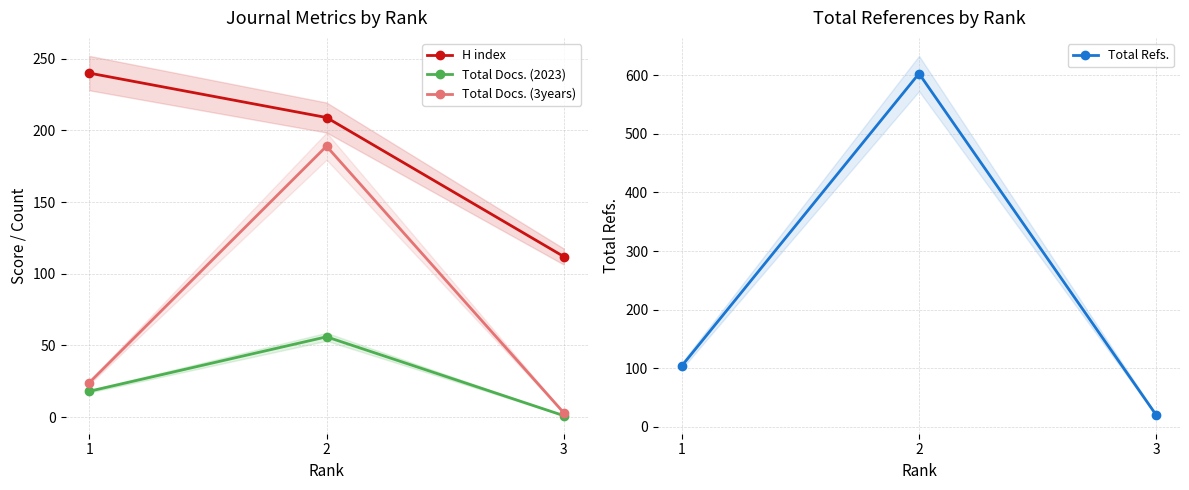

The Total Refs. series shows 20 at 3. True or false?

True